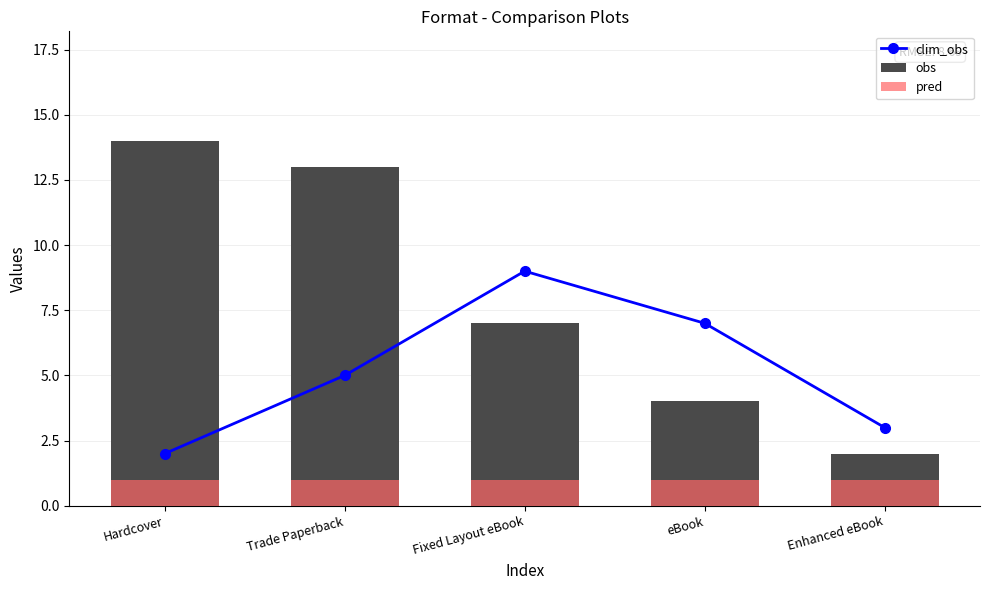

Reading right to left, what are all the values shown in this chart?

clim_obs: 3	7	9	5	2
obs: 2	4	7	13	14
pred: 1	1	1	1	1